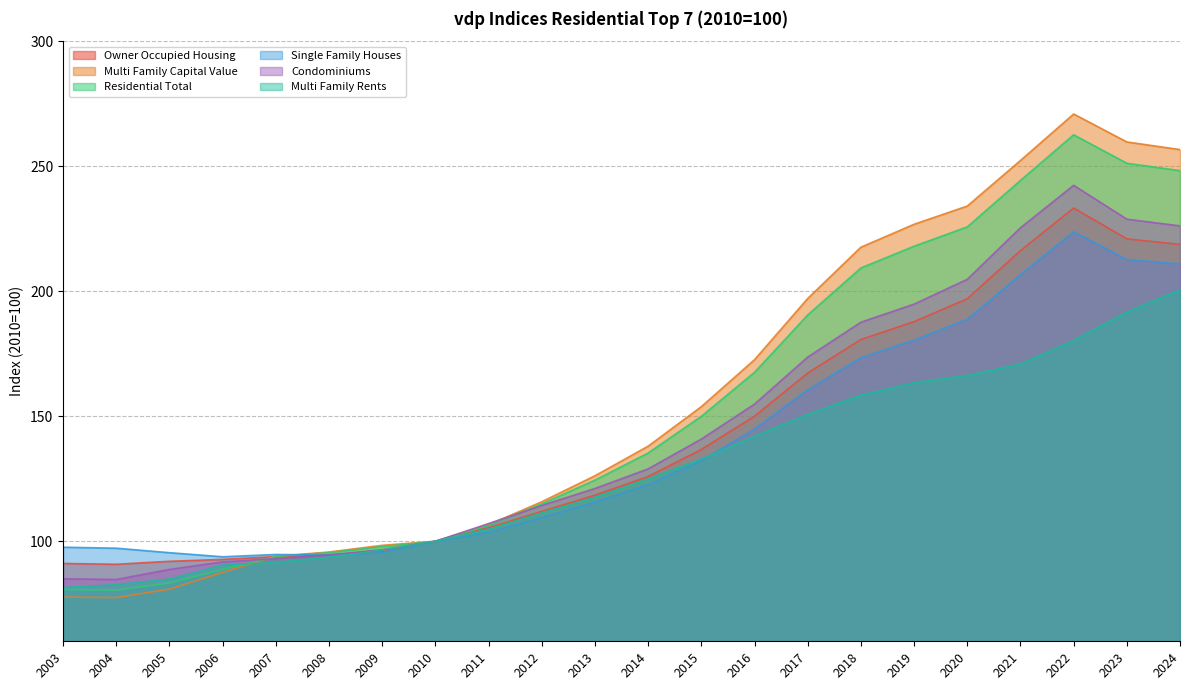

How many times do Residential Total and Owner Occupied Housing cross each other?

1